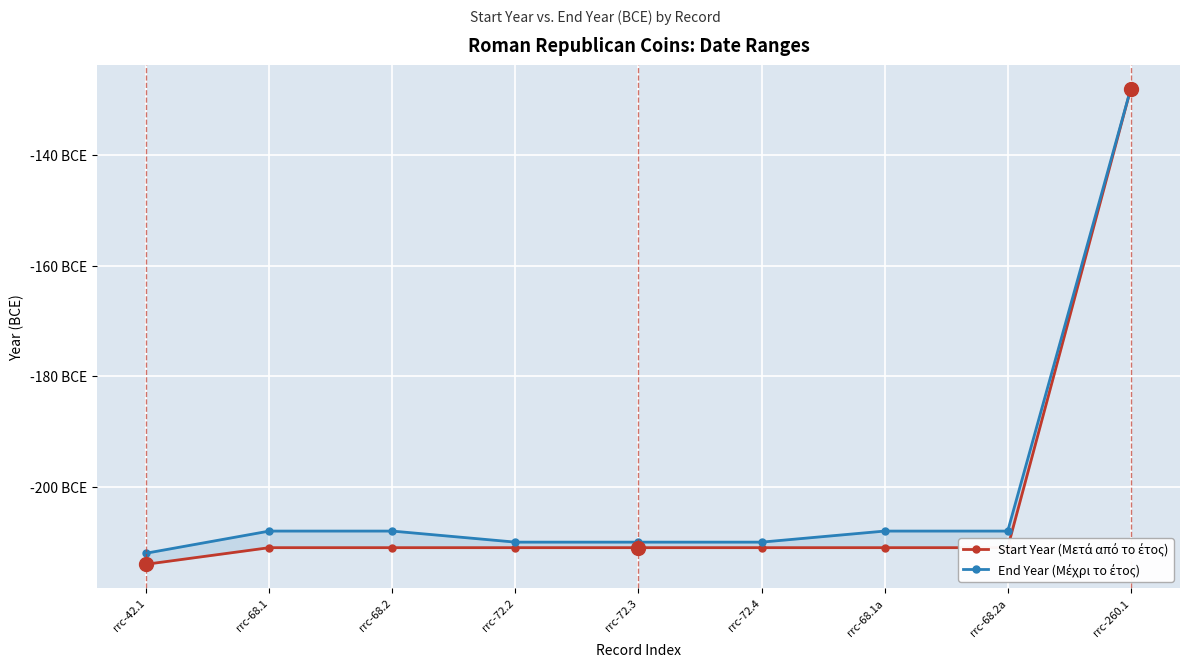

Reading left to right, list all the values displayed in this chart.

Start Year (Μετά από το έτος): -214	-211	-211	-211	-211	-211	-211	-211	-128
End Year (Μέχρι το έτος): -212	-208	-208	-210	-210	-210	-208	-208	-128